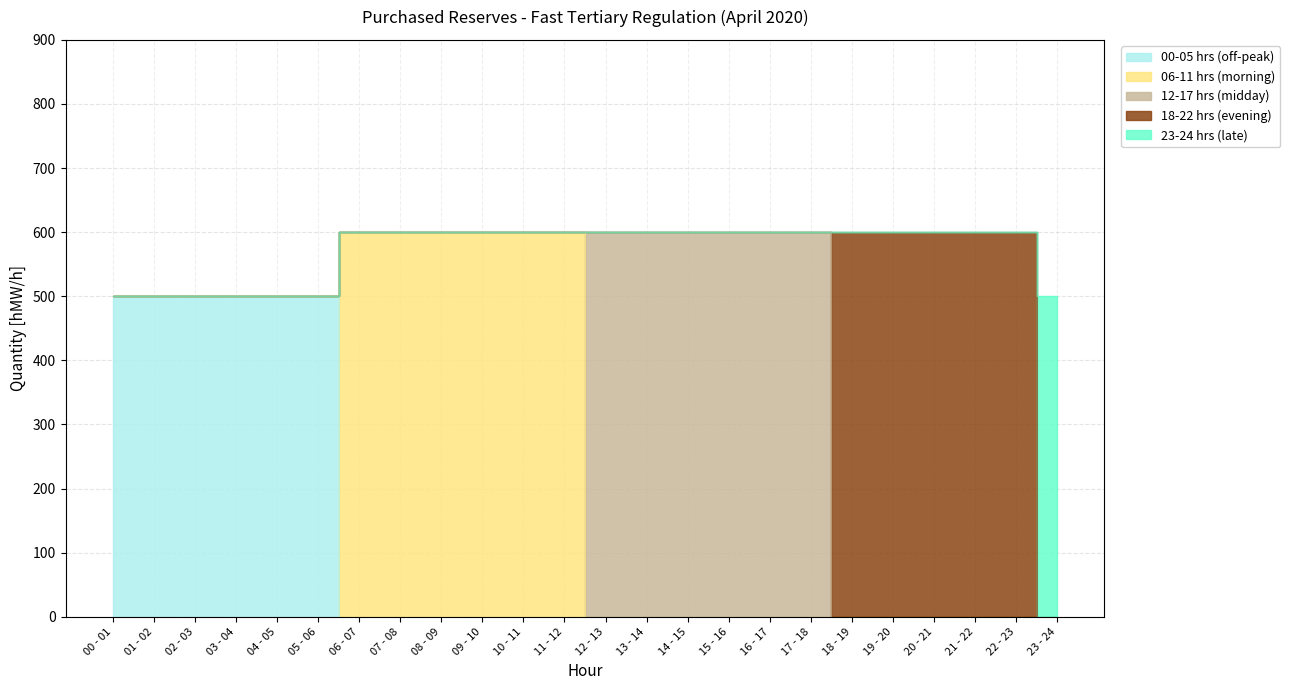

What position from the right is 05 - 06?

19